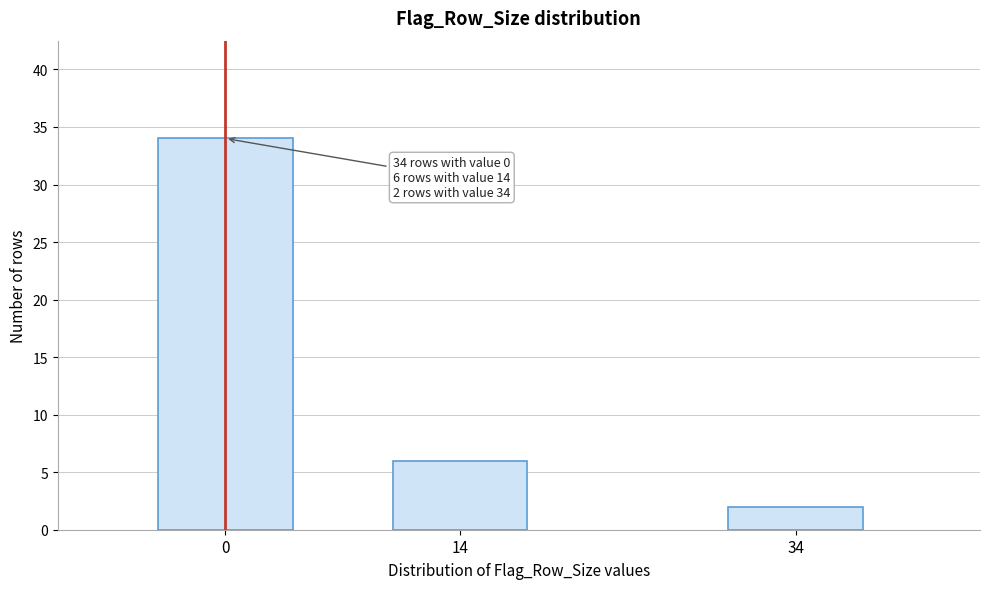

Reading left to right, extract all data points from this chart.

0=34	14=6	34=2